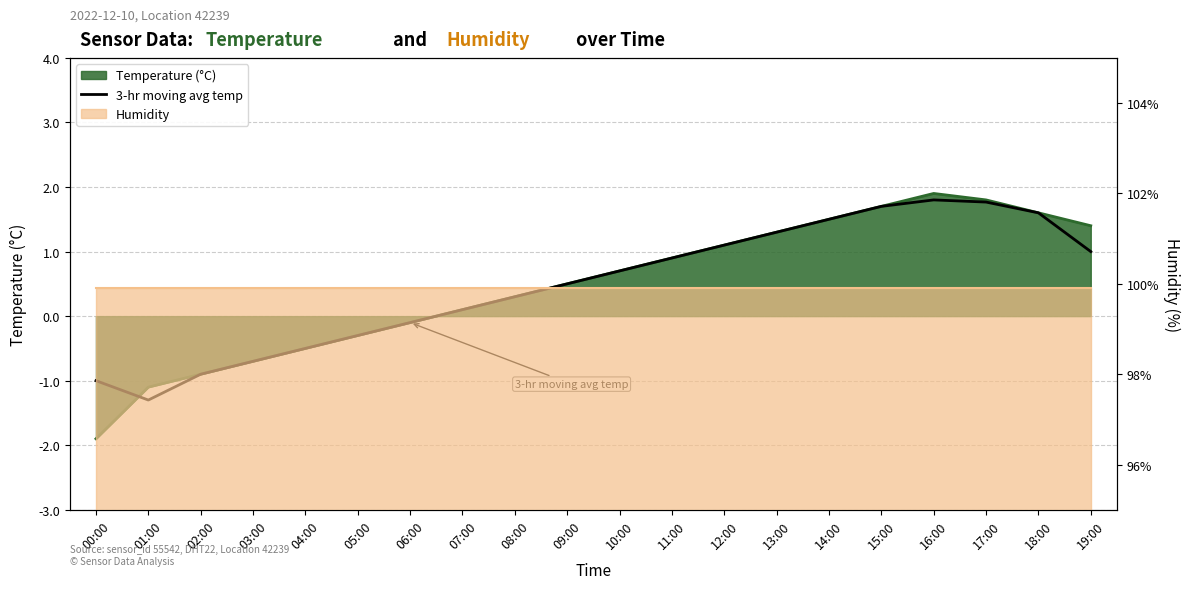

How many positive values are there?

13